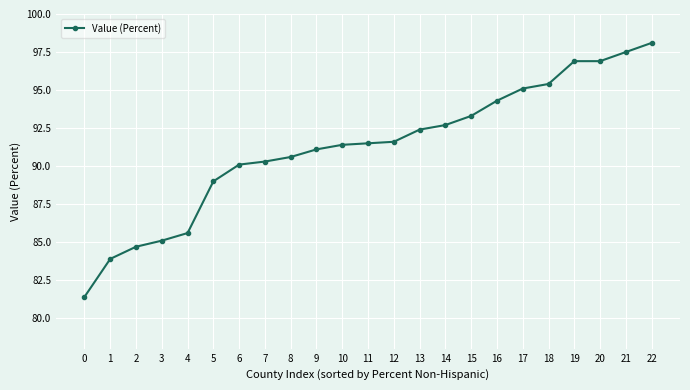

Count the number of data series in this chart.

1